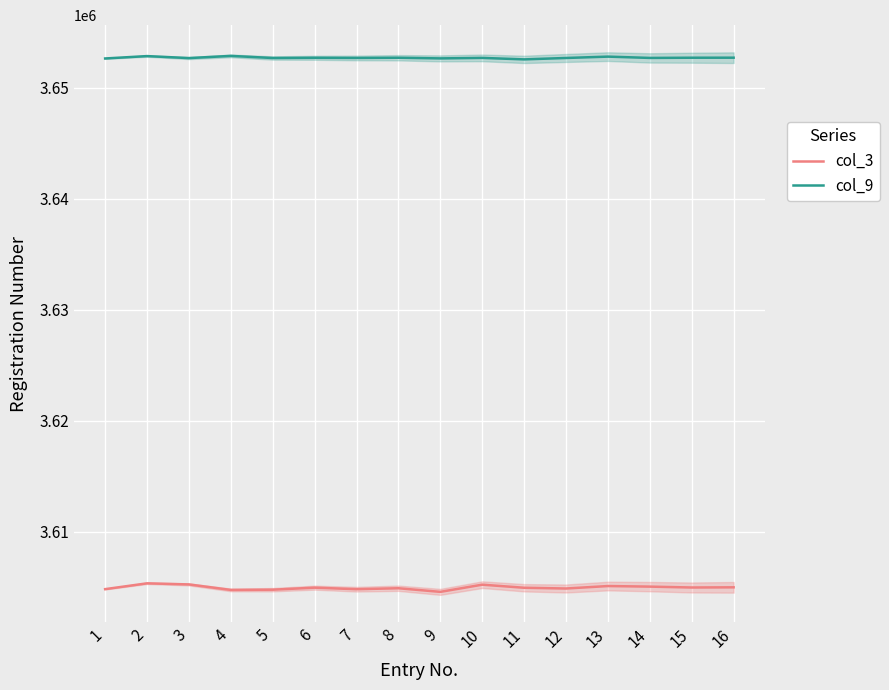

At which category does the chart reach its minimum across all series?

9